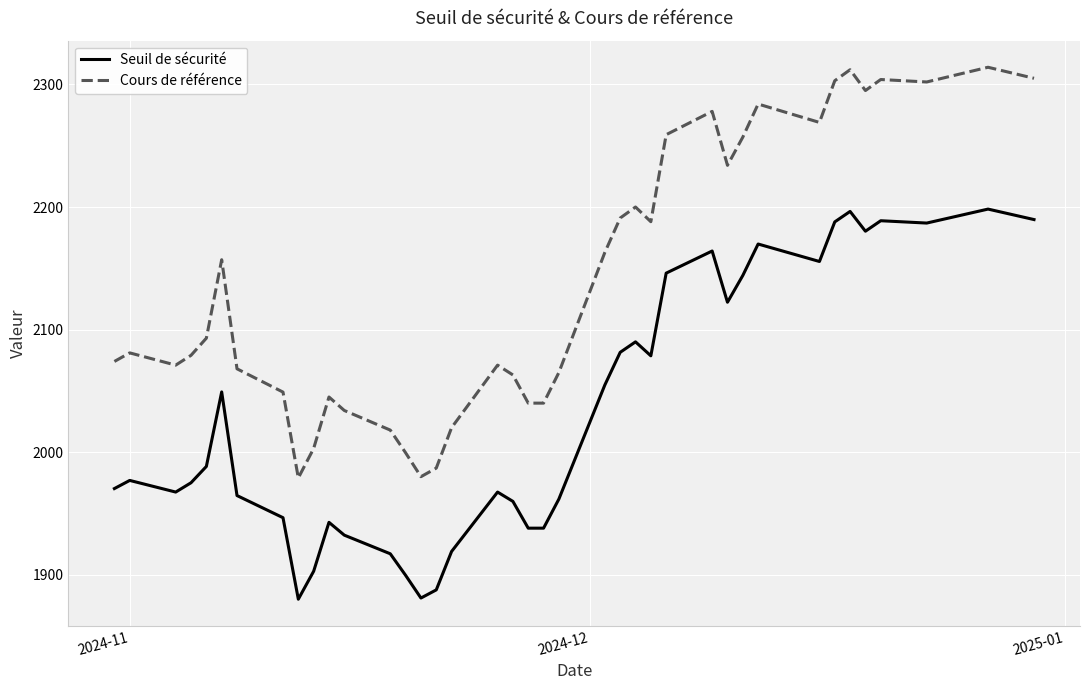

What is the maximum value shown in the chart?

2314.0